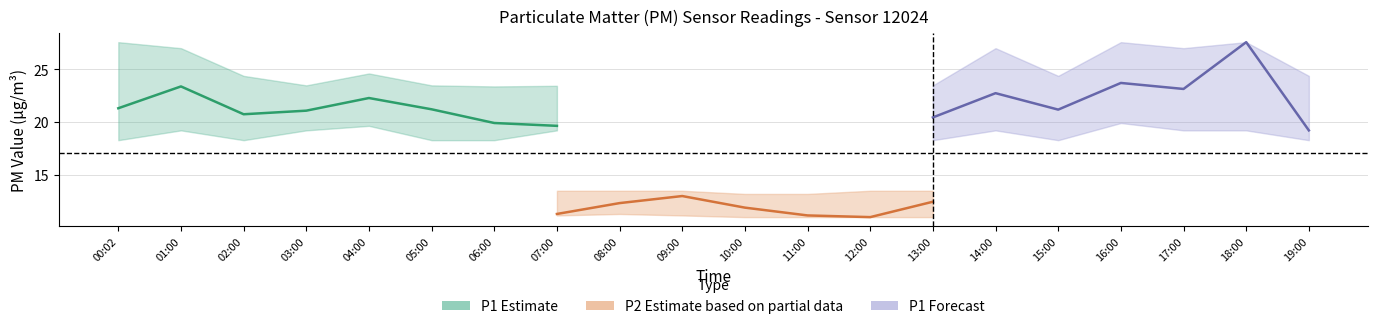

How many interior local valleys does the P1_lower series have?

3